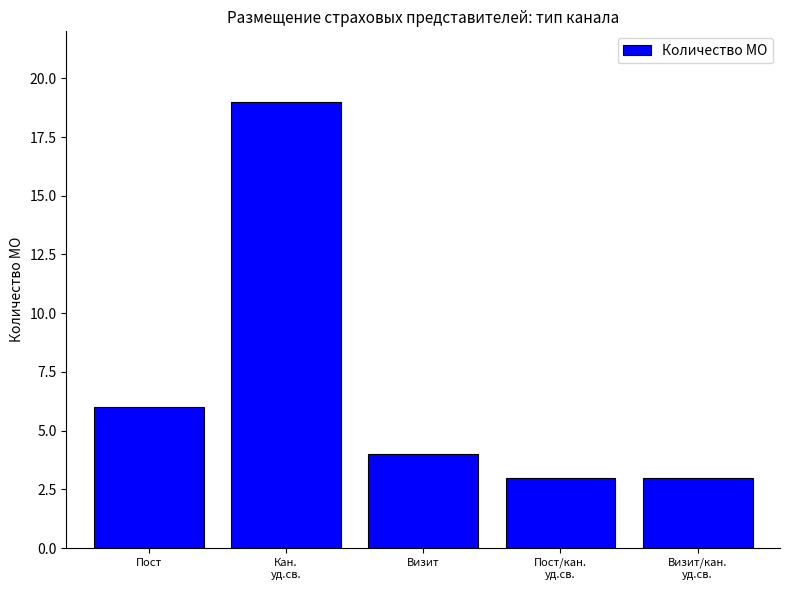

What is the approximate value at Визит?

4